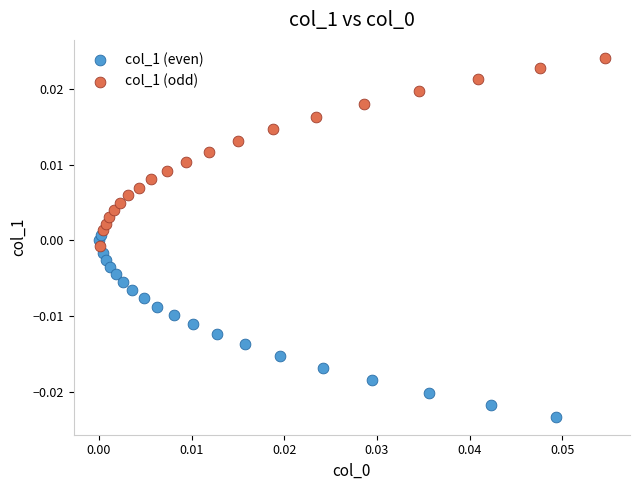

Which series contains the highest Y value?

col_1 (odd)